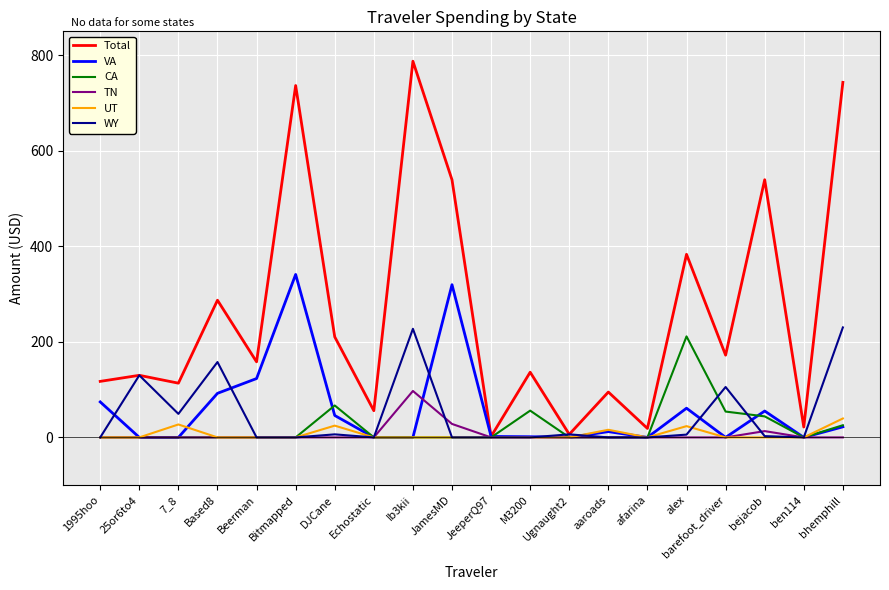

After their last crossing, which series has the higher values: VA or TN?

VA